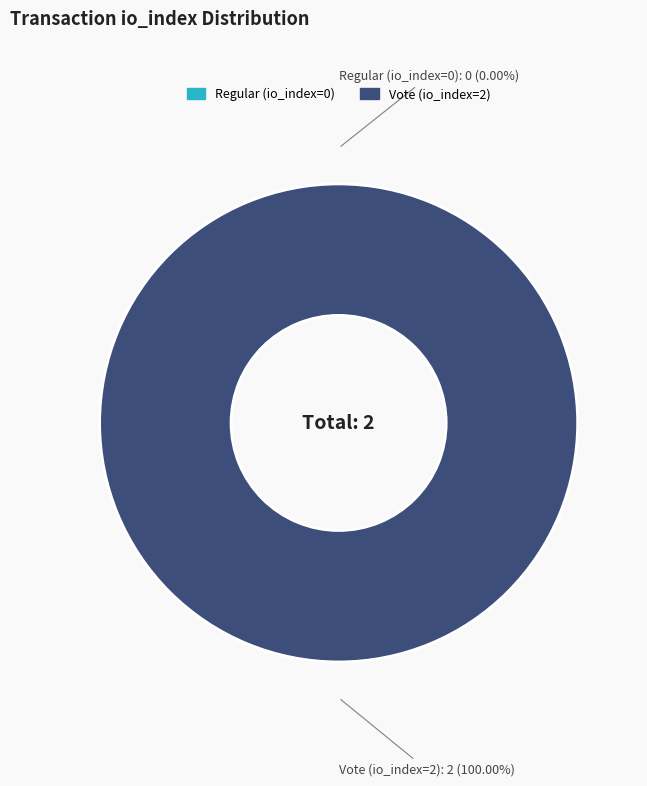

What is the change in value from Regular (io_index=0) to Vote (io_index=2)?

+2